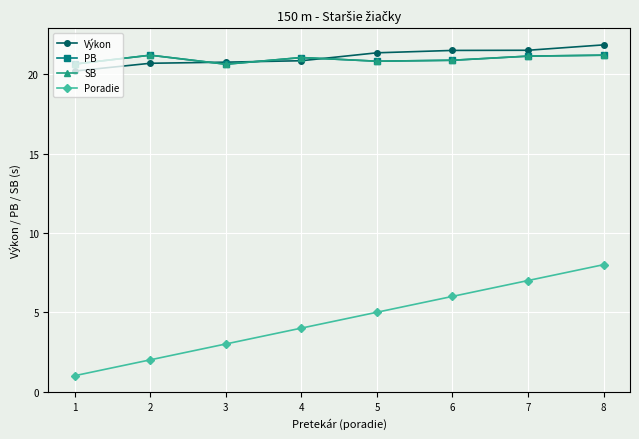

True or false: PB and Poradie cross at least once.

False